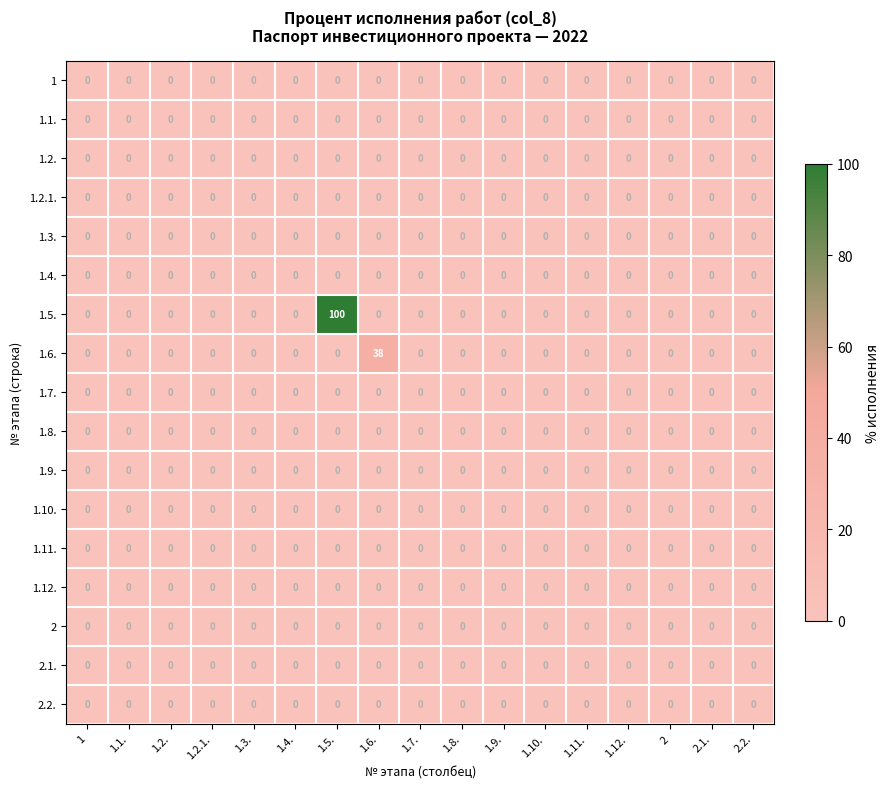

What is the maximum value shown in the chart?

100